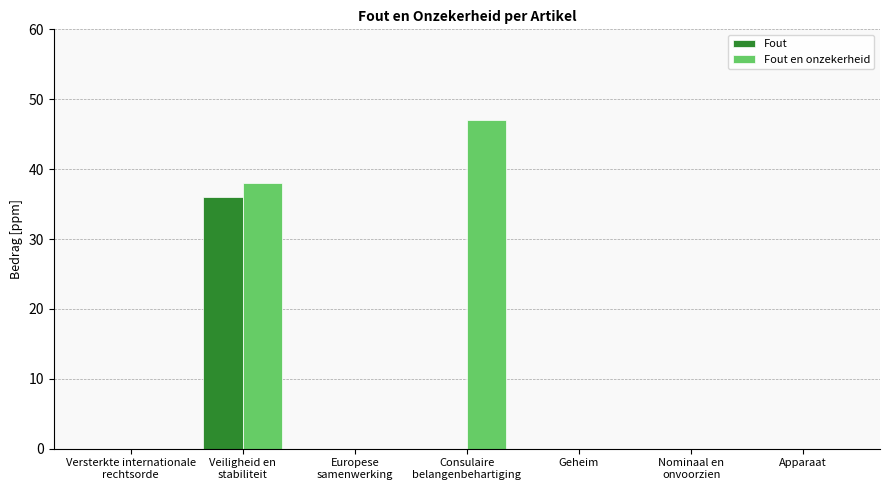

What is the highest value of the Fout en onzekerheid series?

47